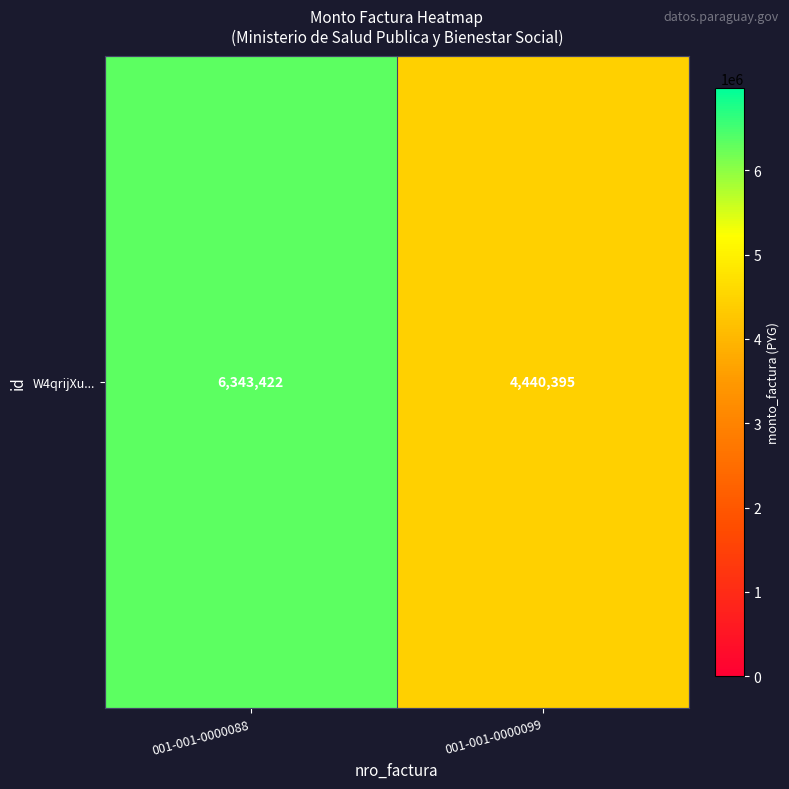

Where is the data nearest to the value 5391908?

001-001-0000099